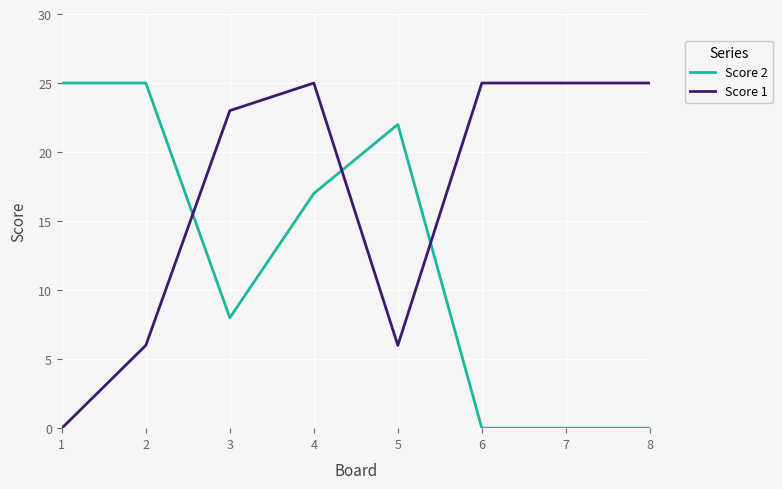

How many lines are shown in the chart?

2